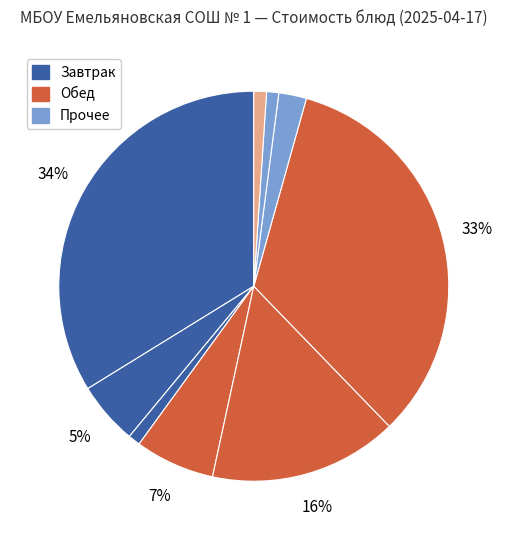

Which slice is the smallest?

Хлеб пшеничный (завтрак)